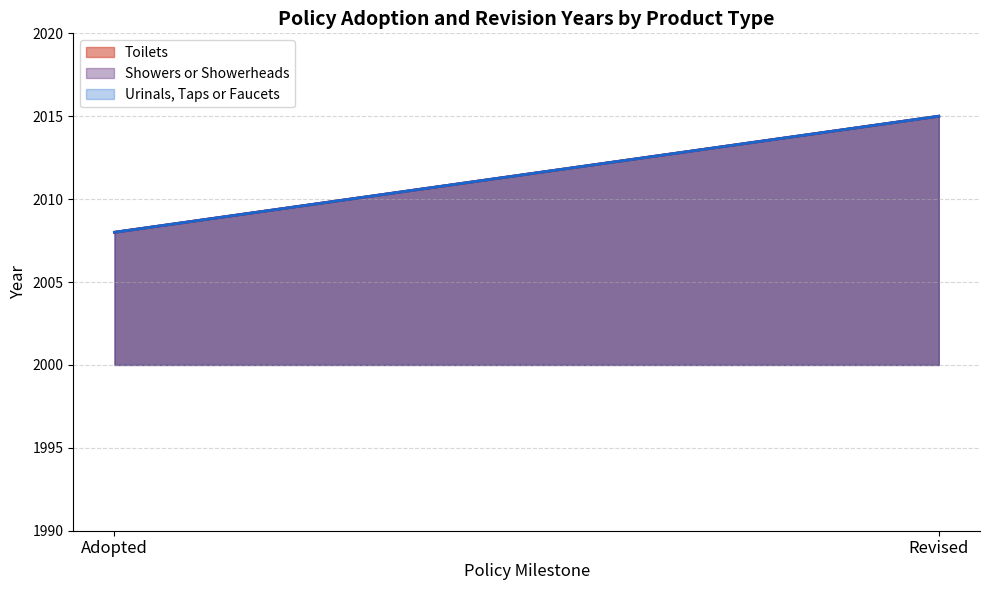

How many series are shown in this chart?

3